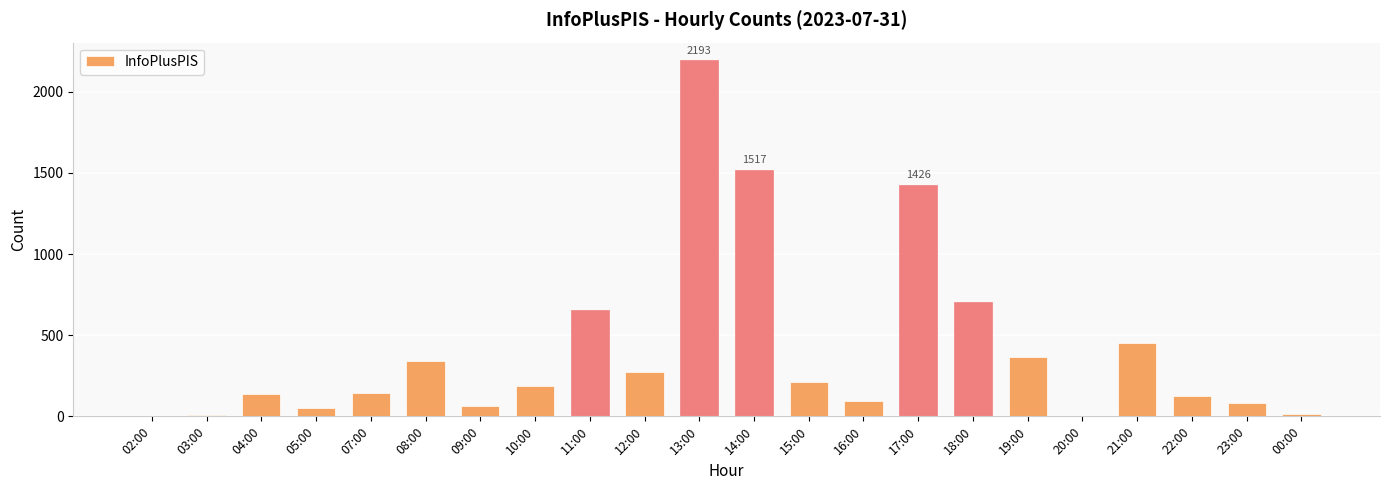

What is the sum of all values?

9068